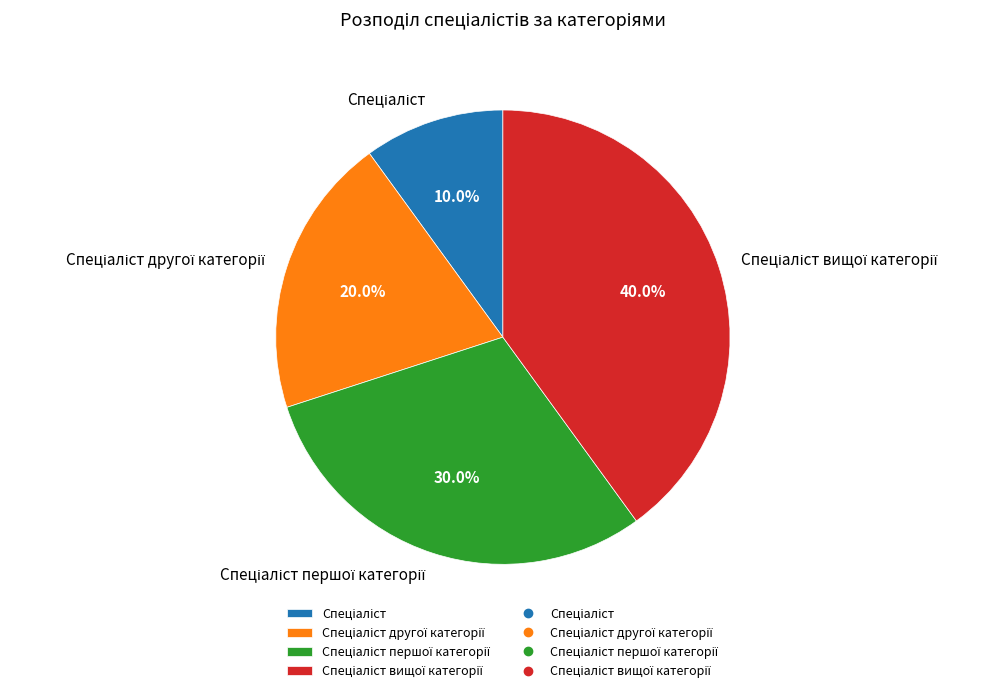

Does any single category account for the majority?

No